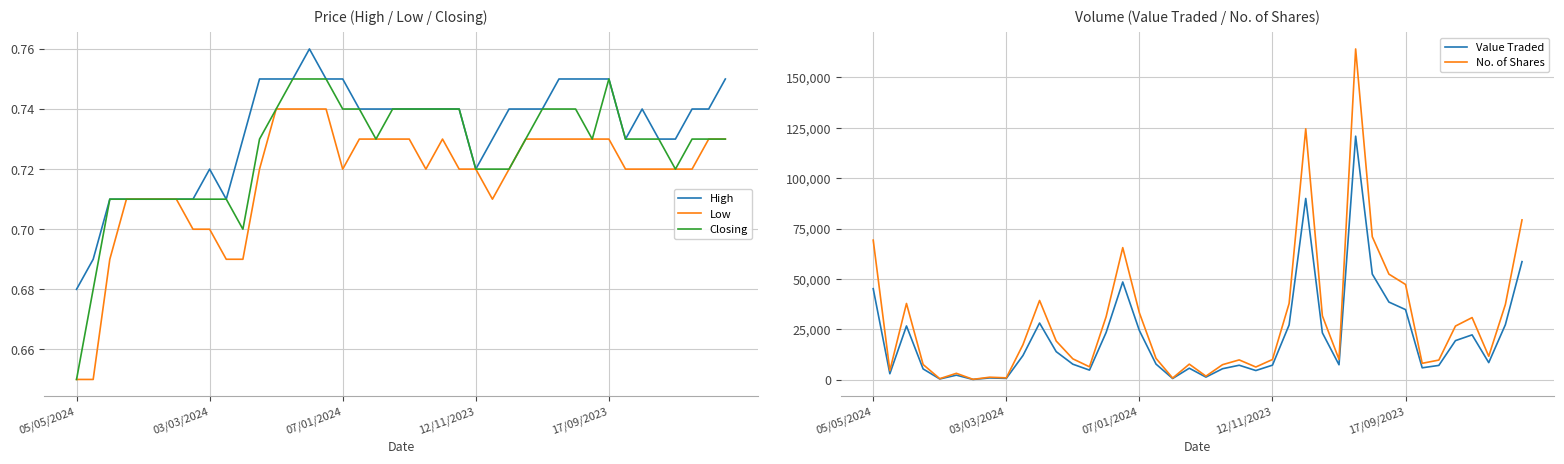

What is the maximum value for Value Traded?

120861